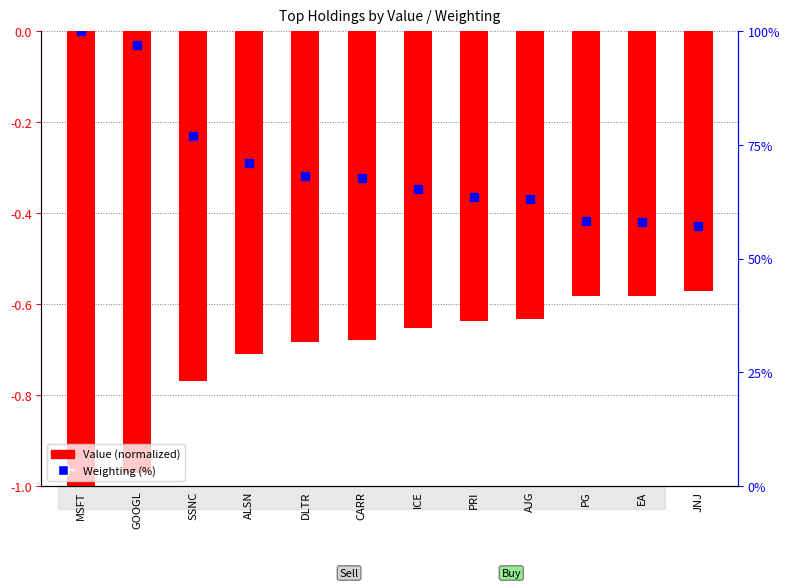

Which series contains the lowest Y value?

Value (normalized)